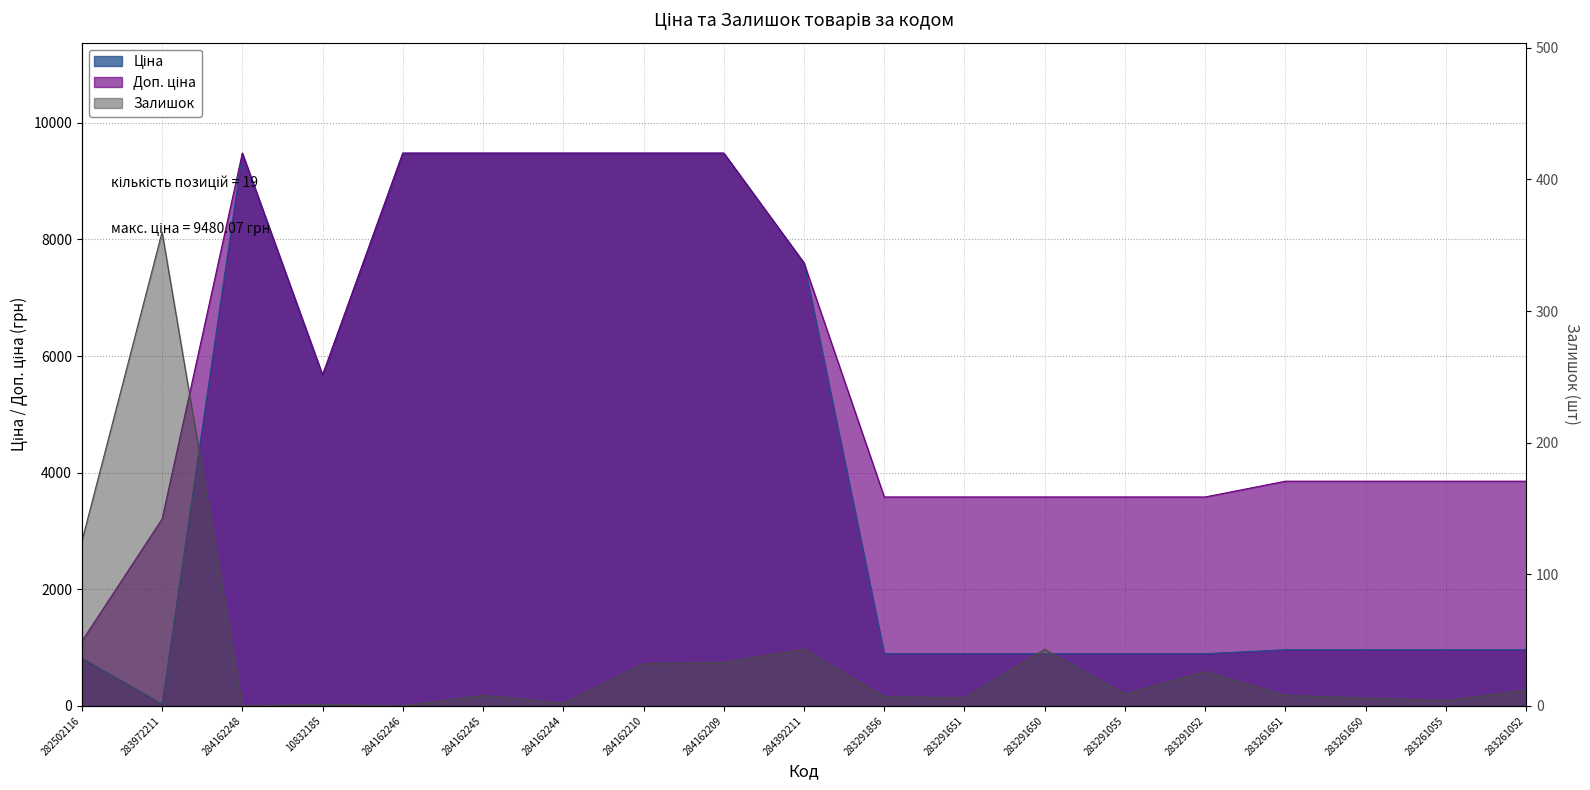

True or false: Доп. ціна has a value of 9480.1 at 284162248.

True